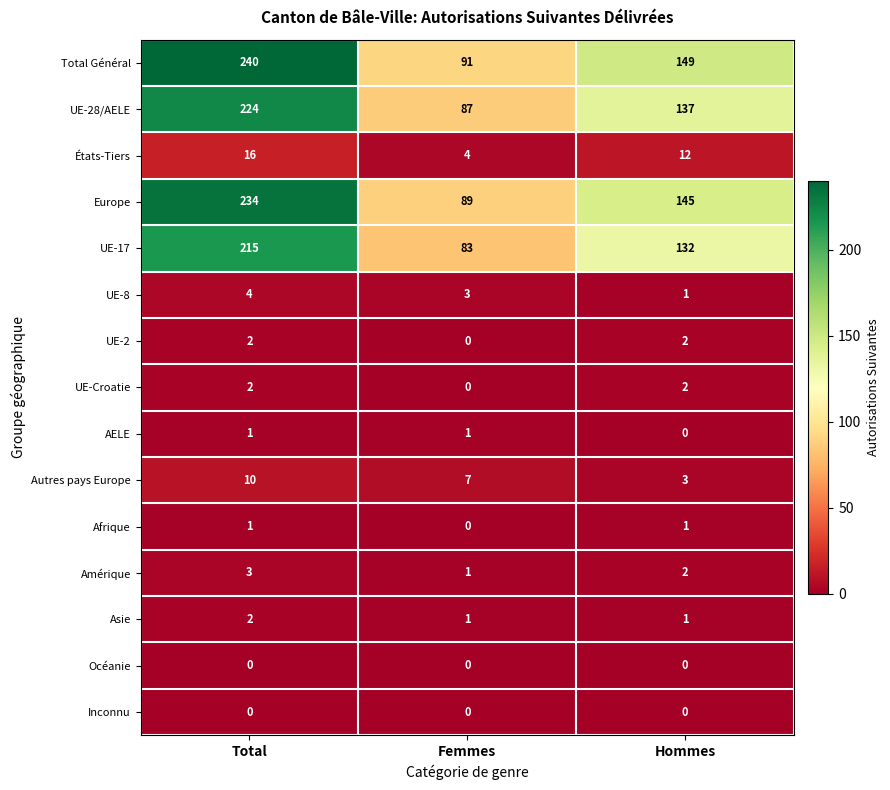

Between Total and Femmes, which series saw the biggest shift?

Total Général